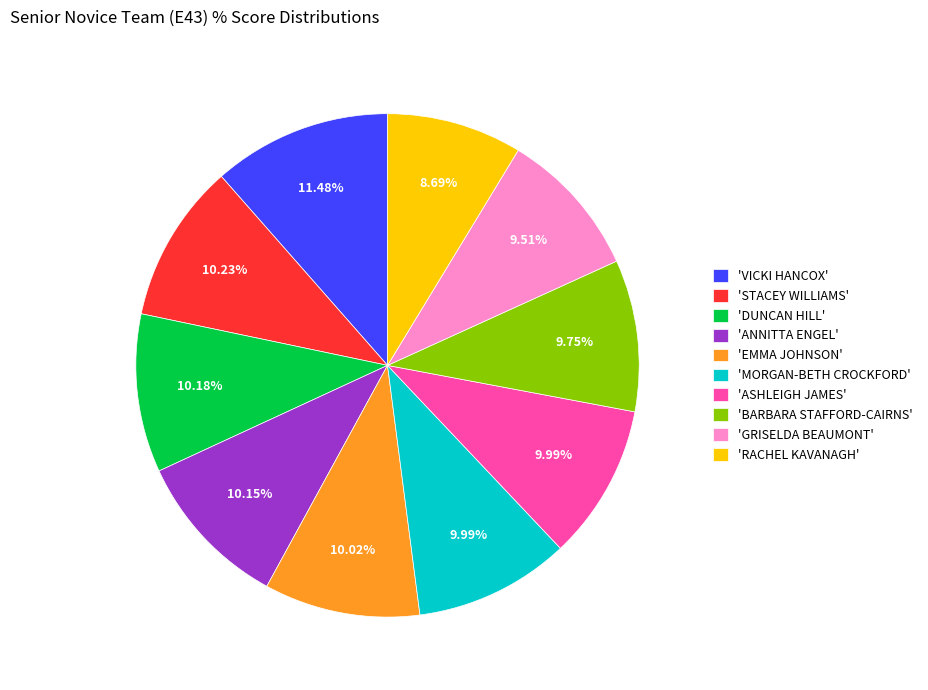

Do 'ASHLEIGH JAMES' and 'STACEY WILLIAMS' together represent more than half of the pie?

No